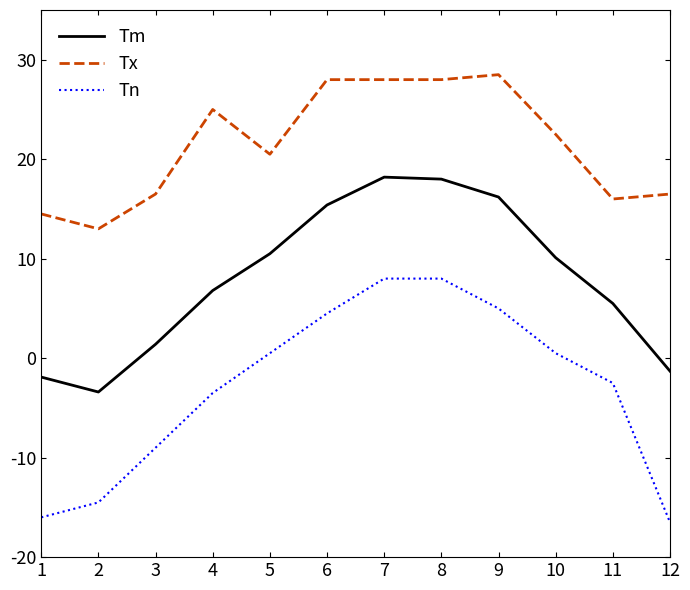

How many categories are shown in the chart?

12